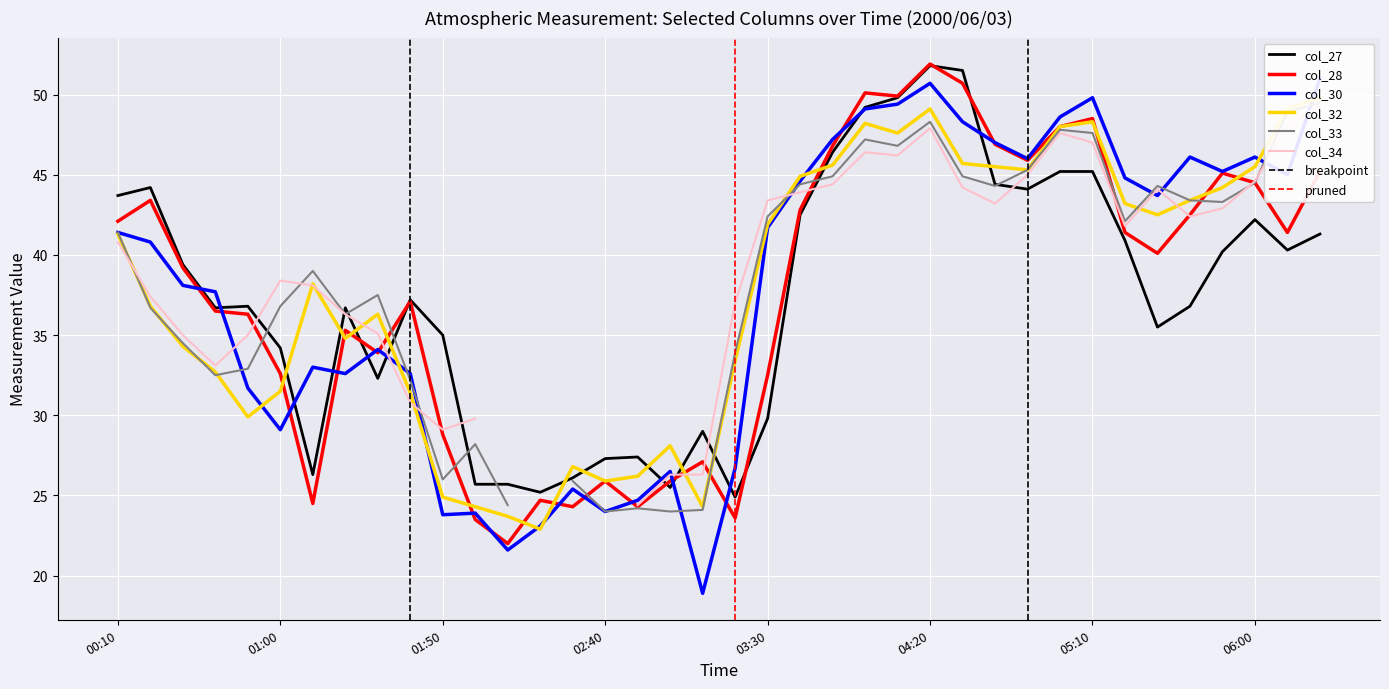

What is the sum of all col_30 values?

1434.0